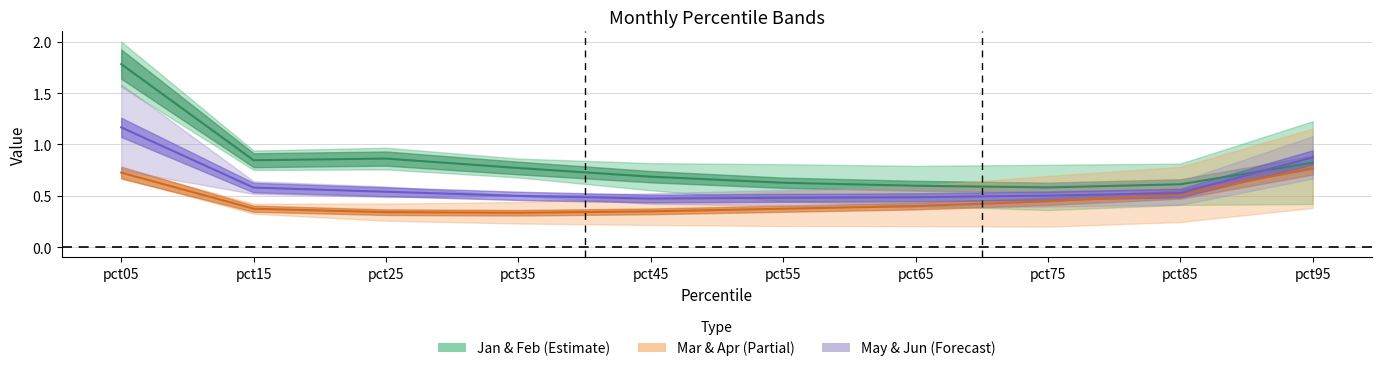

Reading left to right, list all the values displayed in this chart.

Jan: pct05=2.0	pct15=0.8	pct25=0.8	pct35=0.7	pct45=0.6	pct55=0.4	pct65=0.4	pct75=0.4	pct85=0.4	pct95=0.4
Feb: pct05=1.6	pct15=0.9	pct25=1.0	pct35=0.9	pct45=0.8	pct55=0.8	pct65=0.8	pct75=0.8	pct85=0.8	pct95=1.2
Mar: pct05=0.7	pct15=0.3	pct25=0.3	pct35=0.2	pct45=0.2	pct55=0.2	pct65=0.2	pct75=0.2	pct85=0.2	pct95=0.4
Apr: pct05=0.8	pct15=0.4	pct25=0.4	pct35=0.4	pct45=0.5	pct55=0.5	pct65=0.6	pct75=0.7	pct85=0.8	pct95=1.2
May: pct05=0.7	pct15=0.5	pct25=0.5	pct35=0.5	pct45=0.5	pct55=0.6	pct65=0.6	pct75=0.6	pct85=0.6	pct95=1.1
Jun: pct05=1.6	pct15=0.6	pct25=0.6	pct35=0.5	pct45=0.4	pct55=0.4	pct65=0.4	pct75=0.4	pct85=0.4	pct95=0.7